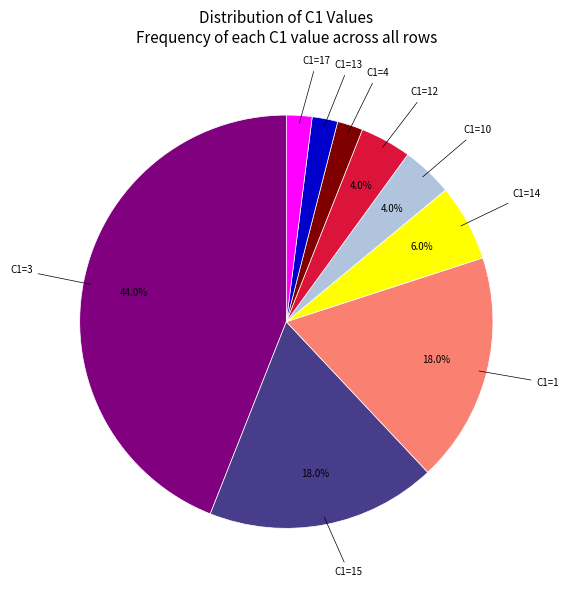

Which slice is the largest?

C1=3